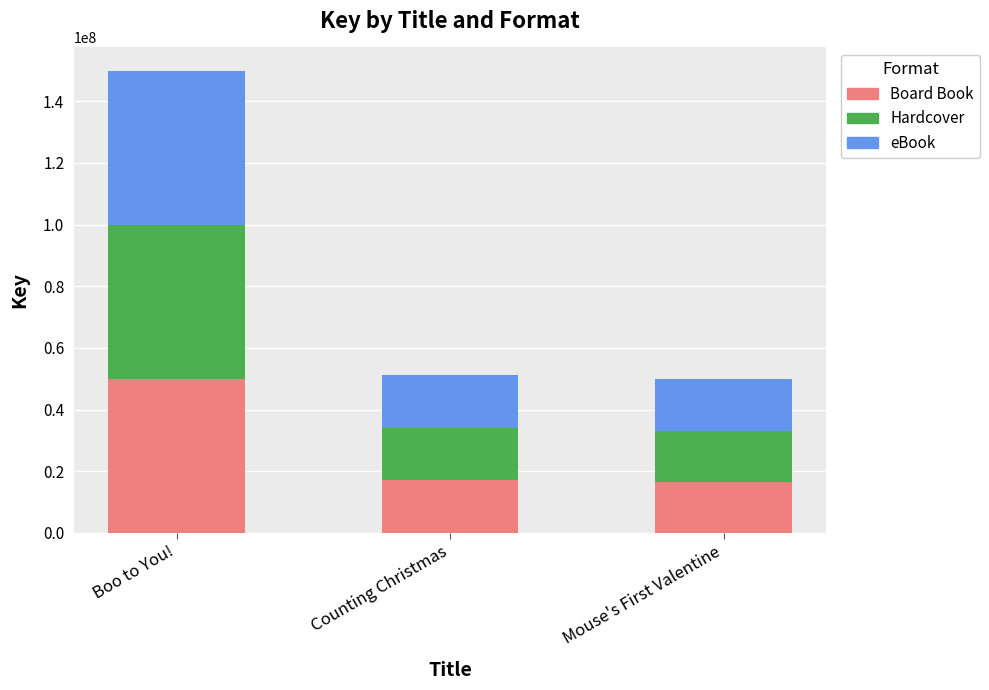

What is the maximum value for Board Book?

49980028